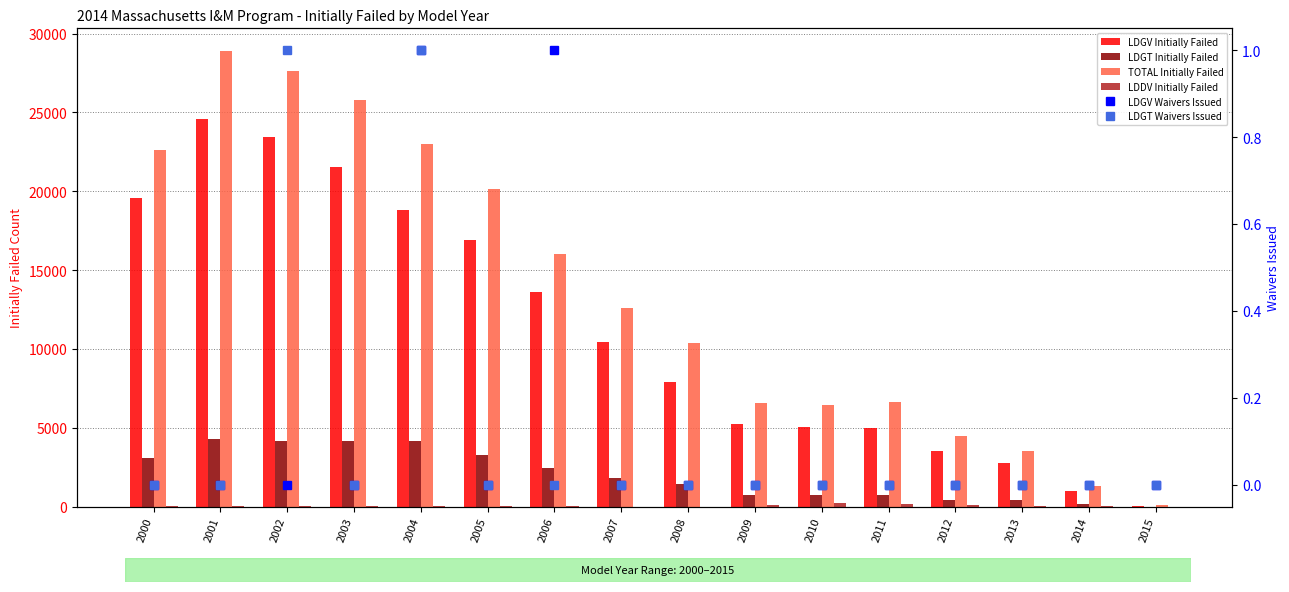

At which label does LDGT Waivers Issued reach its minimum?

2000